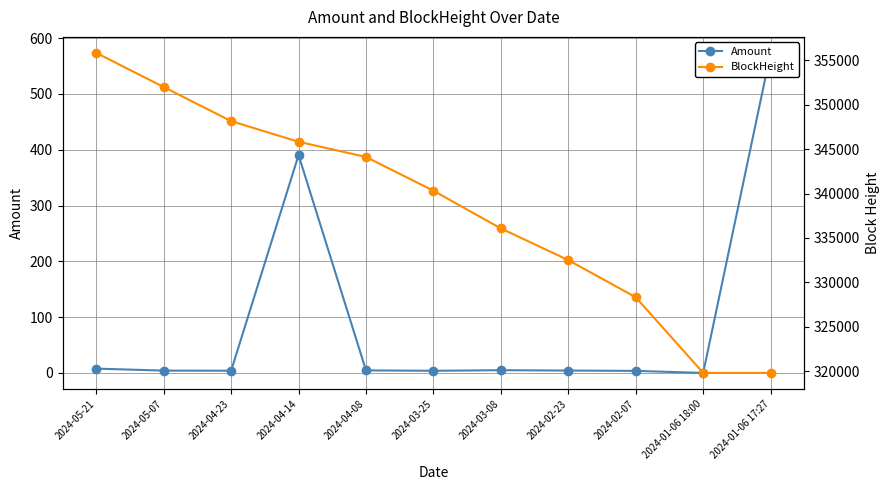

True or false: BlockHeight and Amount cross at least once.

False